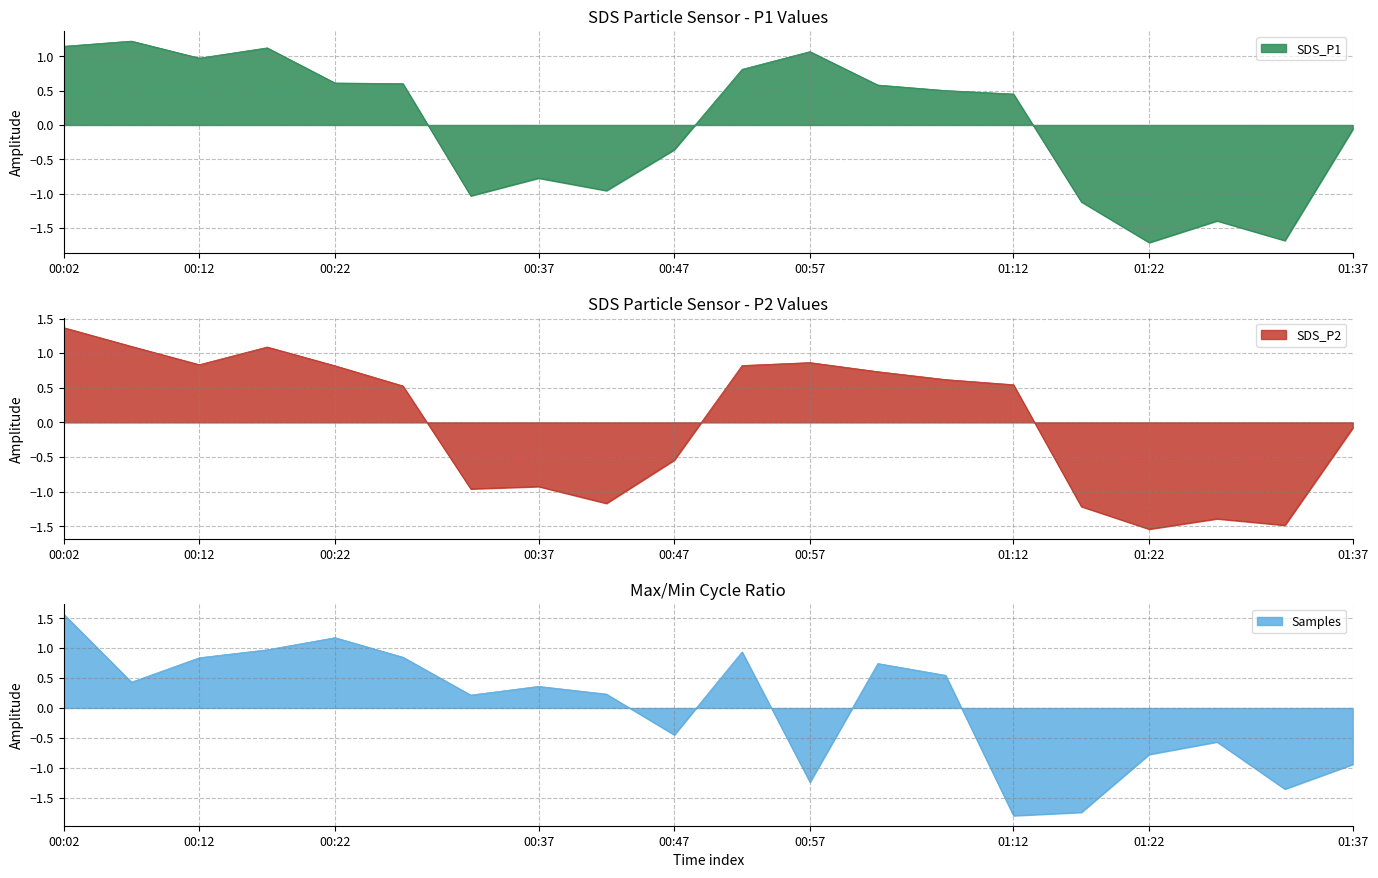

Which has a higher value, Samples or 8?

Samples